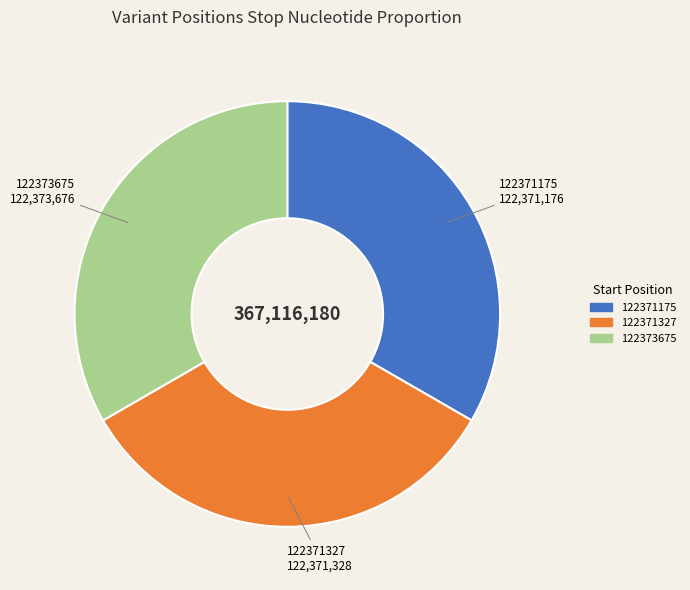

Is it true that 122373675 is 26% of the pie?

False